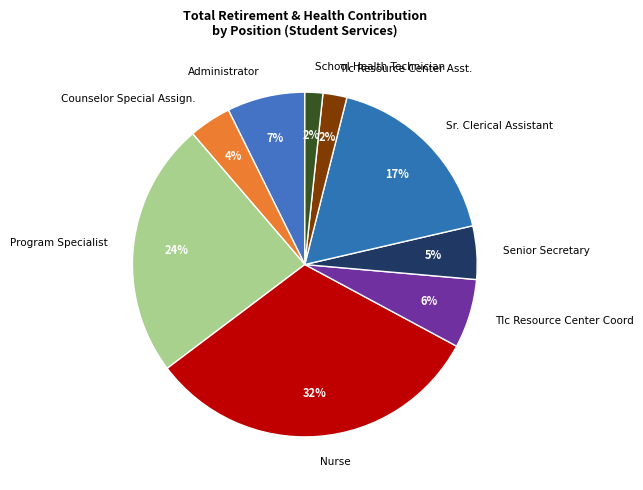

Does Nurse represent more than half of the total?

No